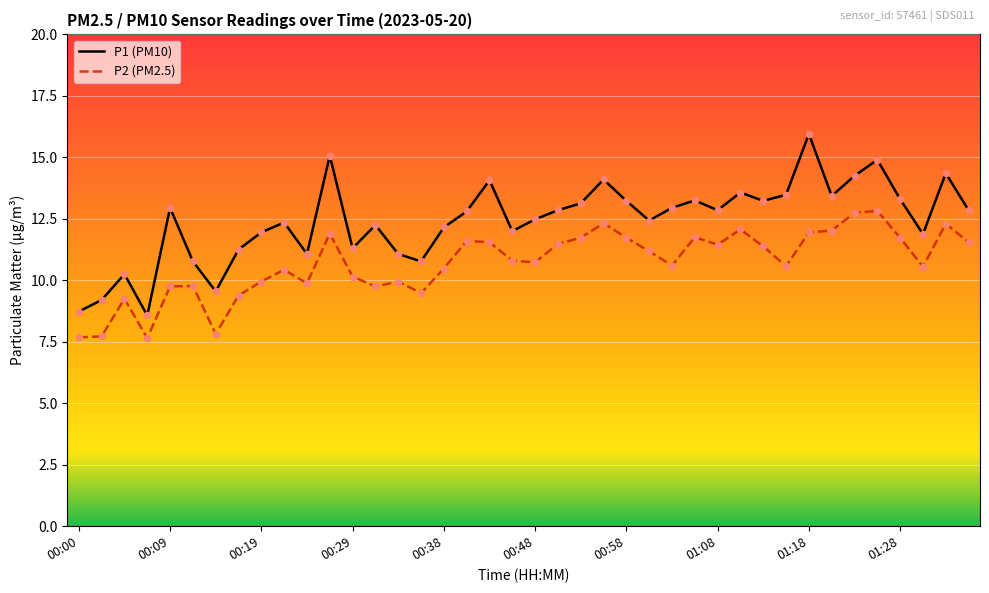

At how many categories does at least one series exceed 9?

38